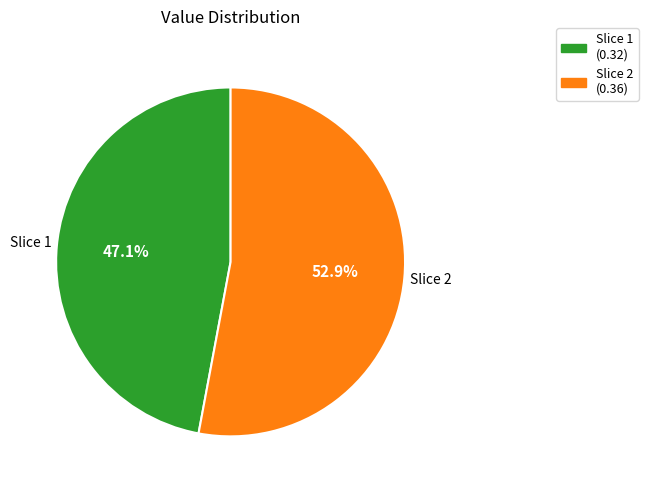

Rank the categories by value from highest to lowest.

Slice 2 (0.36), Slice 1 (0.32)